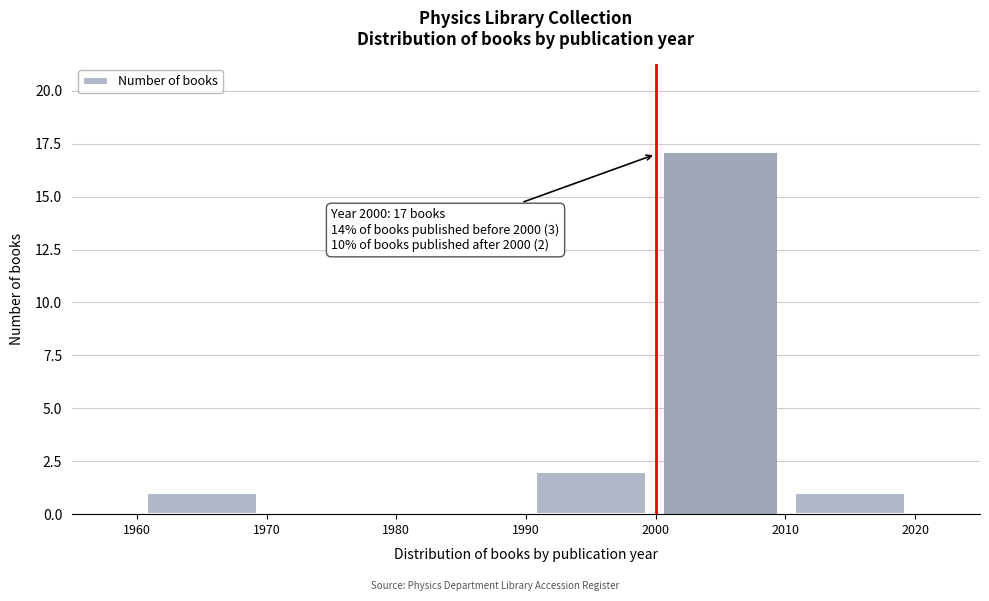

Over which range of the x-axis is the bar tallest?

2000 to 2010